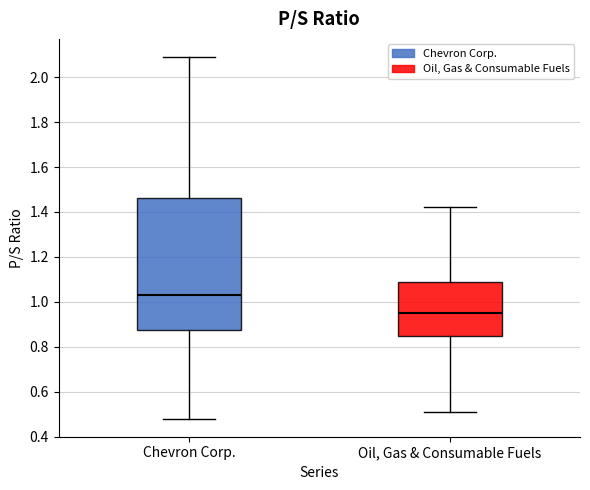

Where does the upper whisker of the box for Oil, Gas & Consumable Fuels end on the y-axis? The values are not printed on the chart, so give them approximately, as read against the axis.

1.42